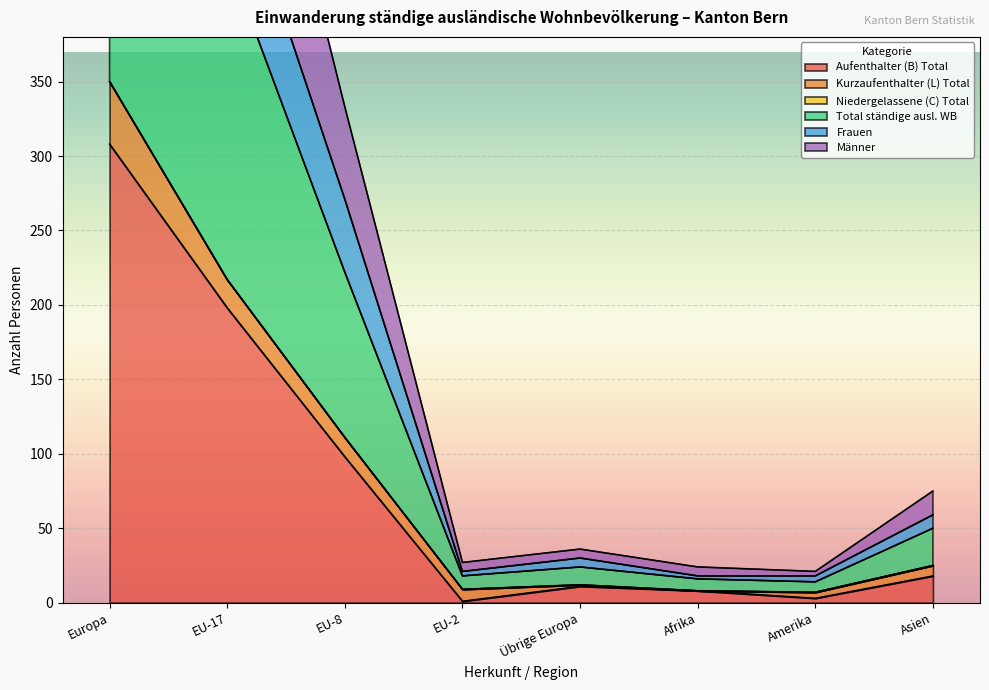

What value does the Aufenthalter (B) Total series have at Übrige Europa?

11